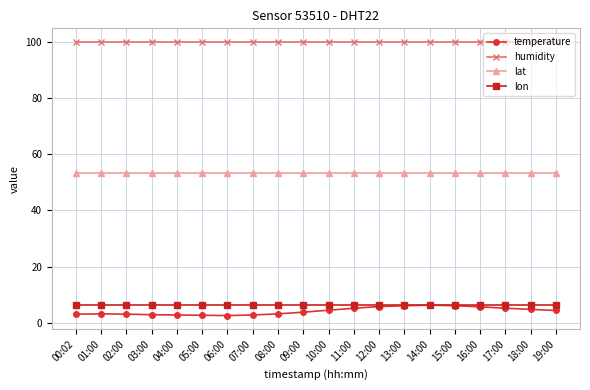

Is the value of lon at 16:00 greater than the value of humidity at 12:00?

No